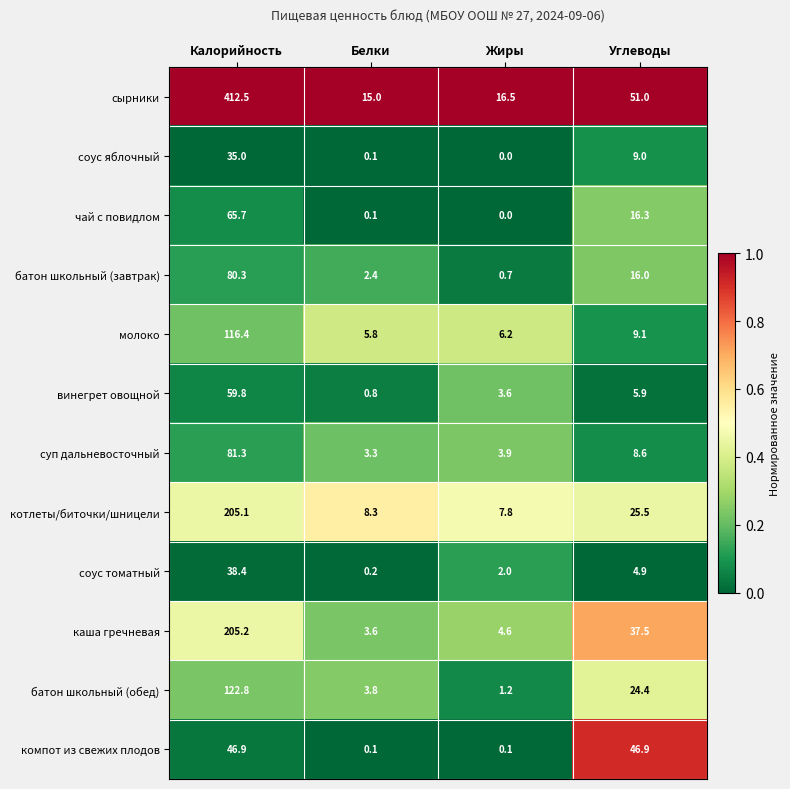

What is the difference between the сырники values at Жиры and Белки?

1.5